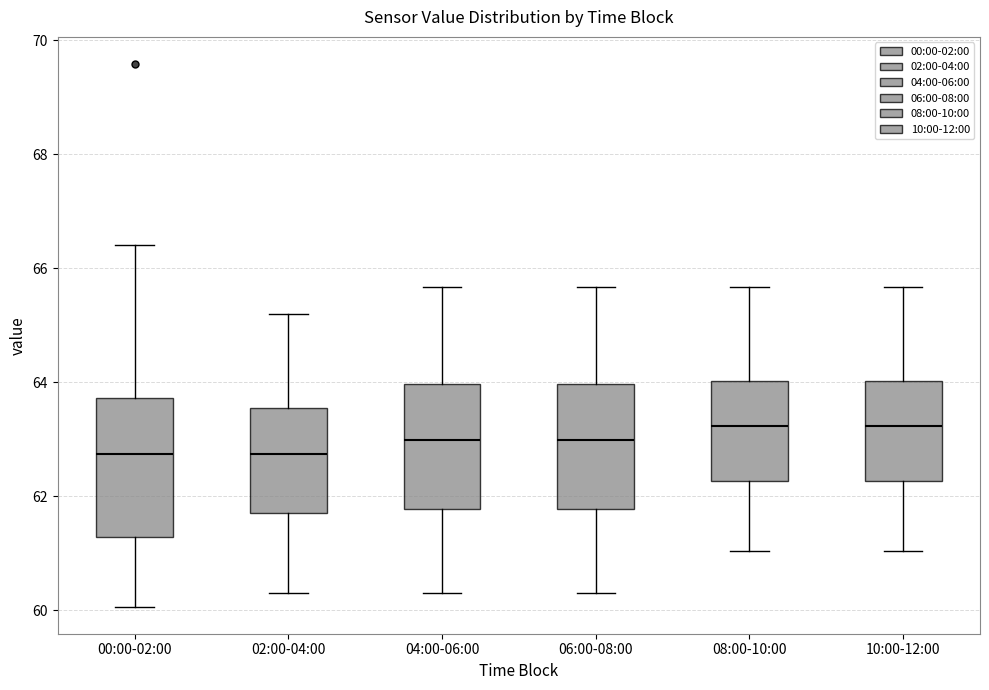

Where does the upper whisker of the box for 10:00-12:00 end on the y-axis? The values are not printed on the chart, so give them approximately, as read against the axis.

65.6